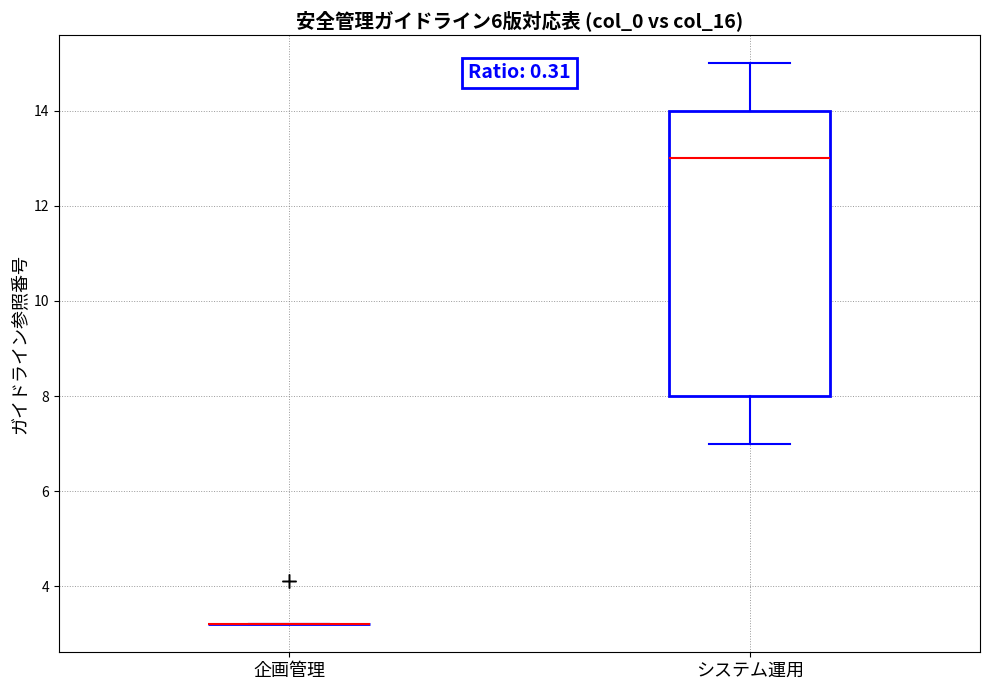

Reading left to right, transcribe this box plot: for each box, give where its median line is, the range the box spans, and where its two whiskers end, as read against the y-axis. The values are not printed on the chart, so give them approximately, as read against the axis.

企画管理: box collapsed to a line at 3.2, whiskers 3.2 to 3.2
システム運用: median 13.0, box 8.0 to 14.0, whiskers 7.0 to 15.0